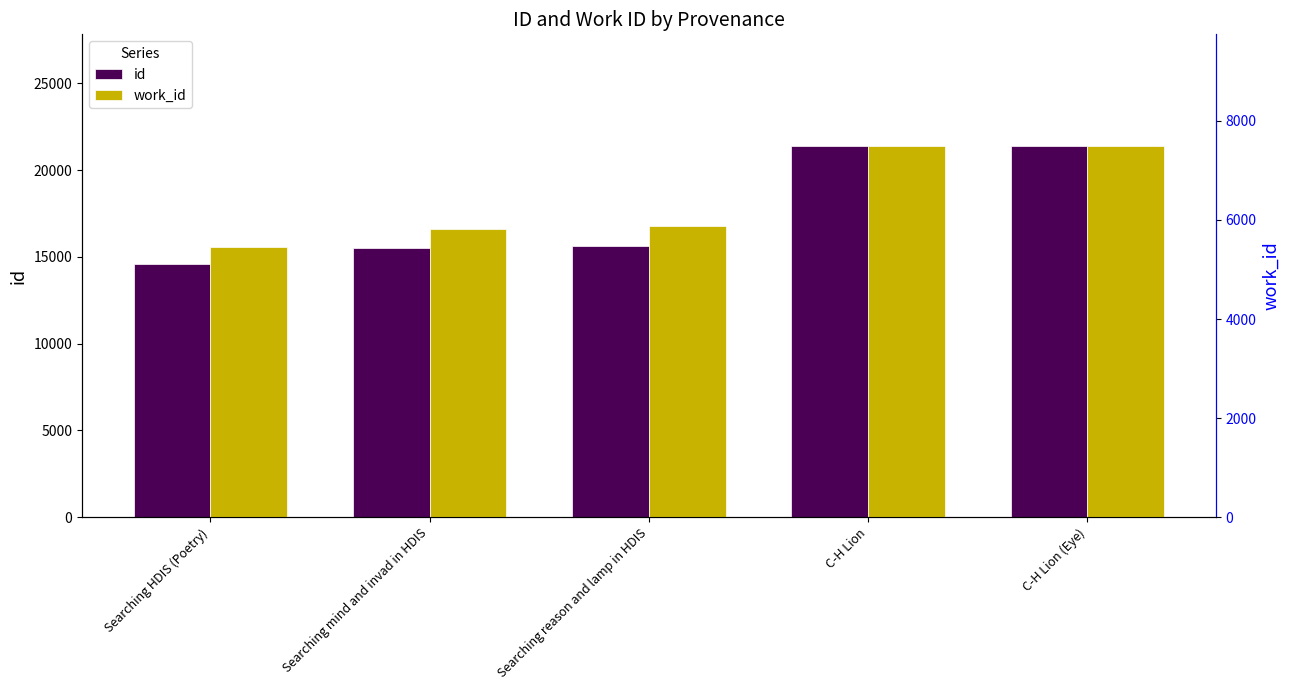

List the labels in order of work_id value, smallest first.

Searching HDIS (Poetry), Searching mind and invad in HDIS, Searching reason and lamp in HDIS, C-H Lion, C-H Lion (Eye)